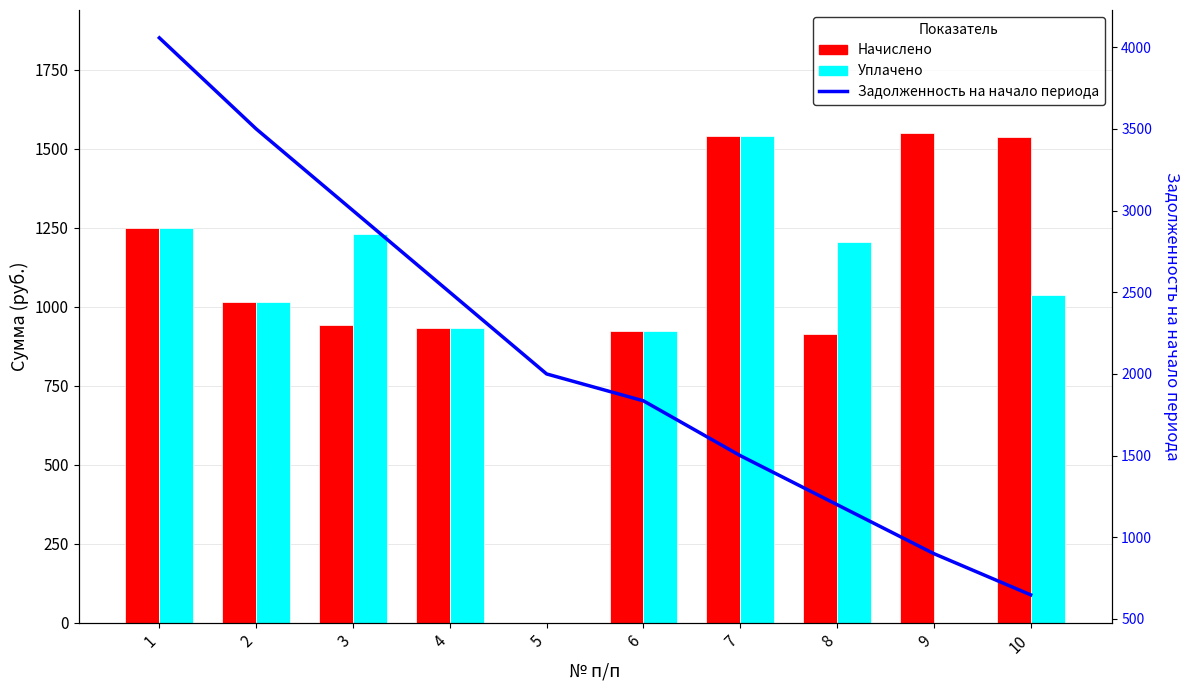

Which series has the largest total across all categories?

Задолженность на начало периода